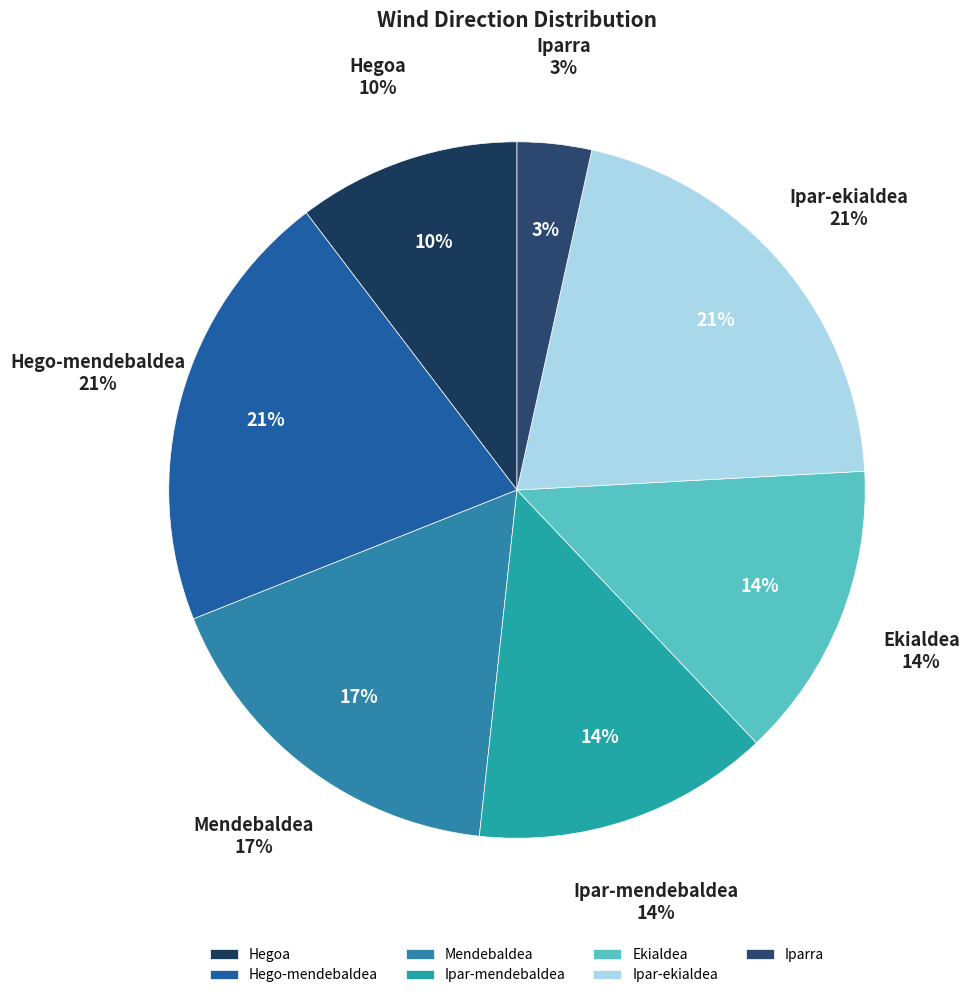

What is the smallest slice in the pie chart?

Iparra